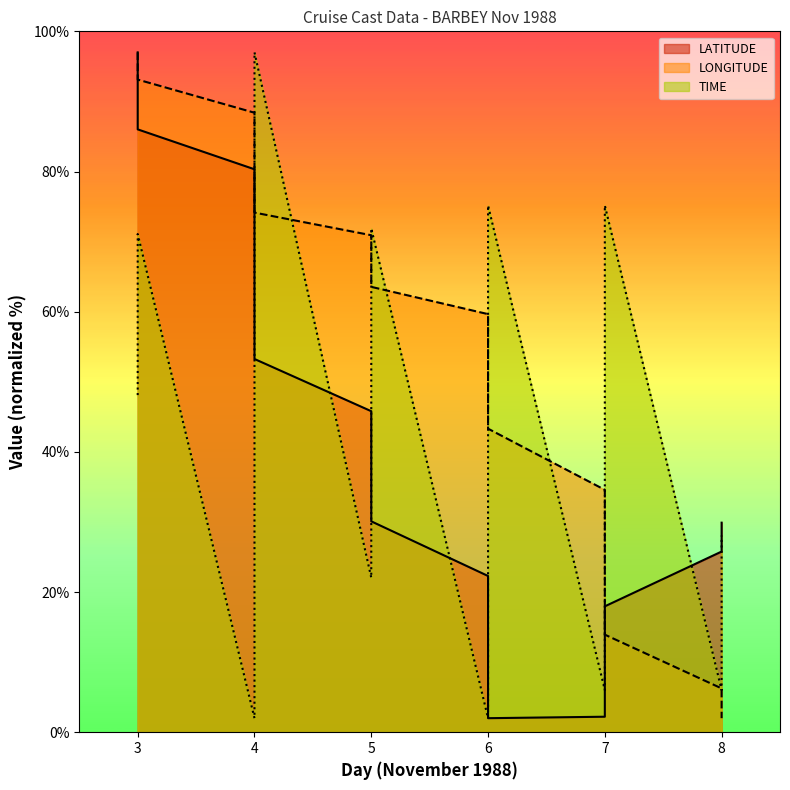

How many lines are shown in the chart?

3